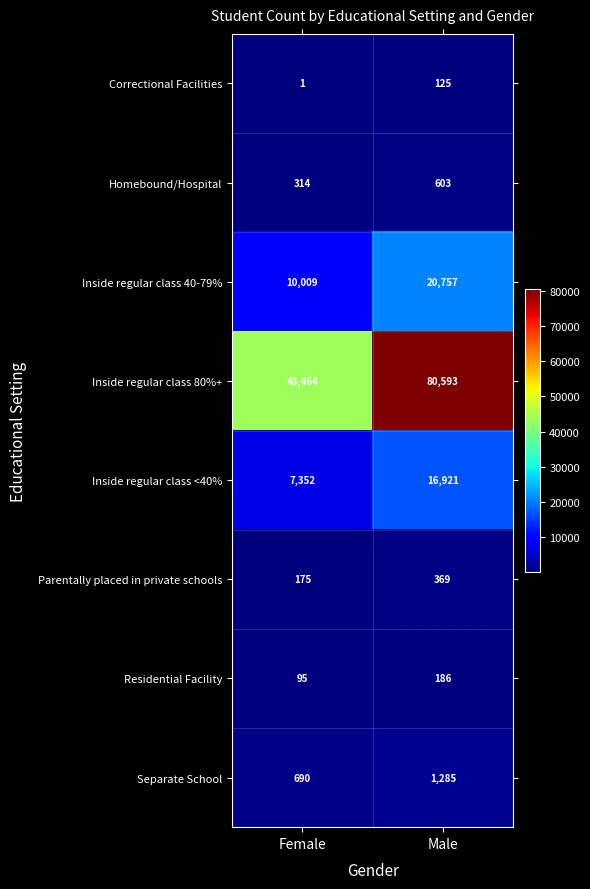

At which label does Residential Facility reach its minimum?

Female